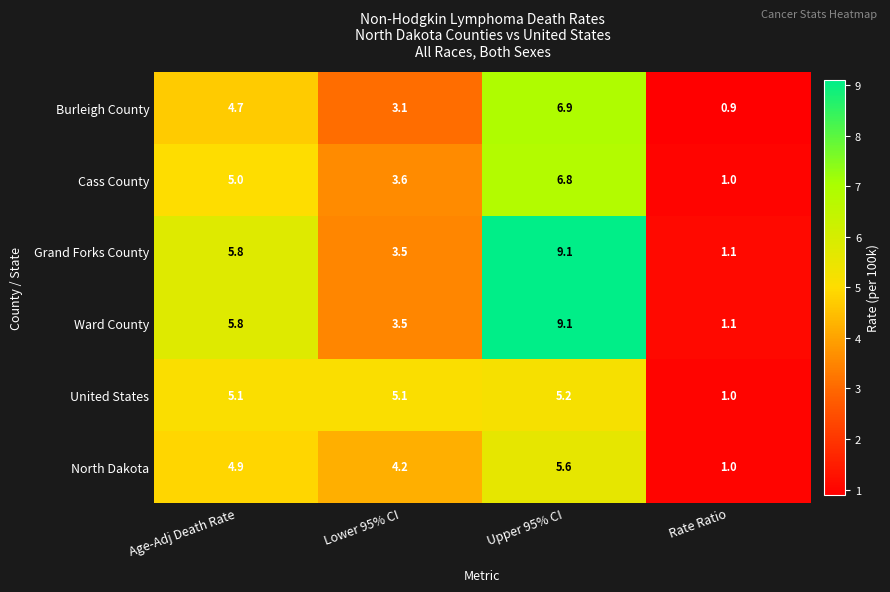

What is the average value of the Grand Forks County series?

4.9